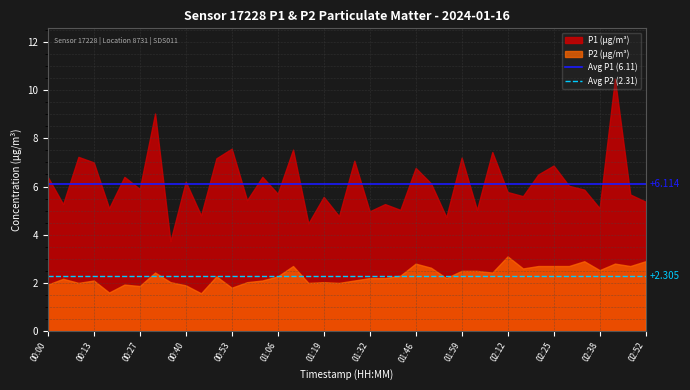

Which series has the largest range (max minus min)?

P1 (µg/m³)